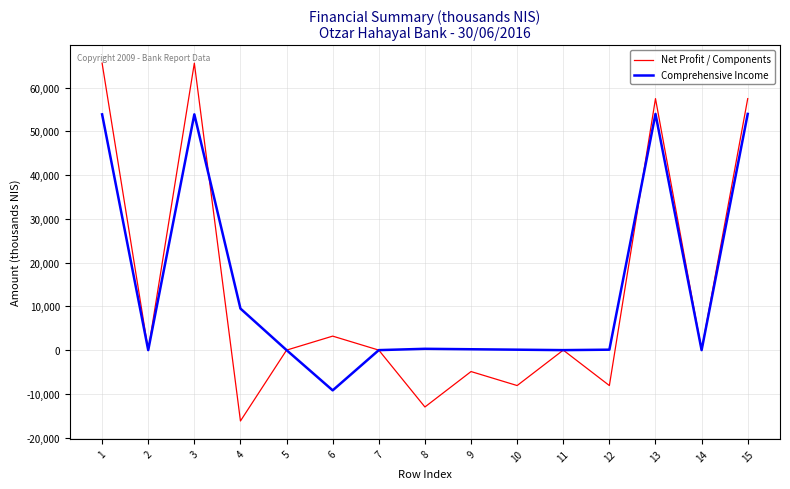

What is the difference between the Net Profit / Components values at 2 and 12?

8100